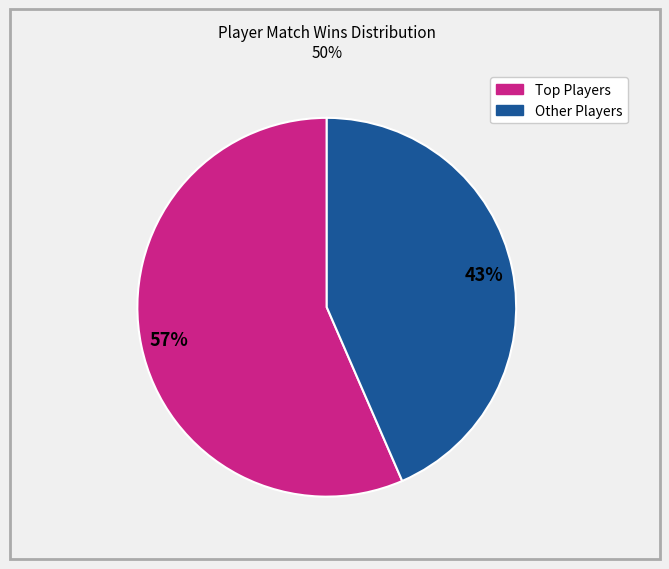

Is there any slice that represents more than half of the pie?

Yes